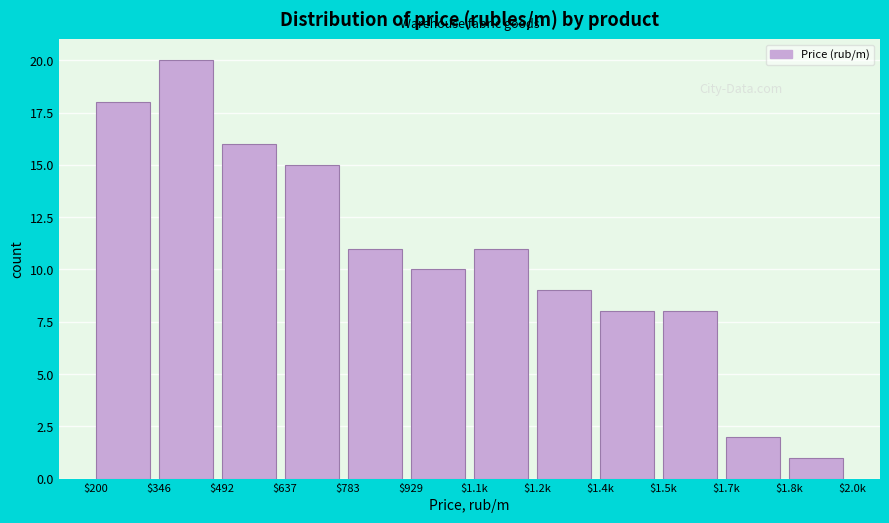

Reading left to right, list all the values displayed in this chart.

18	20	16	15	11	10	11	9	8	8	2	1